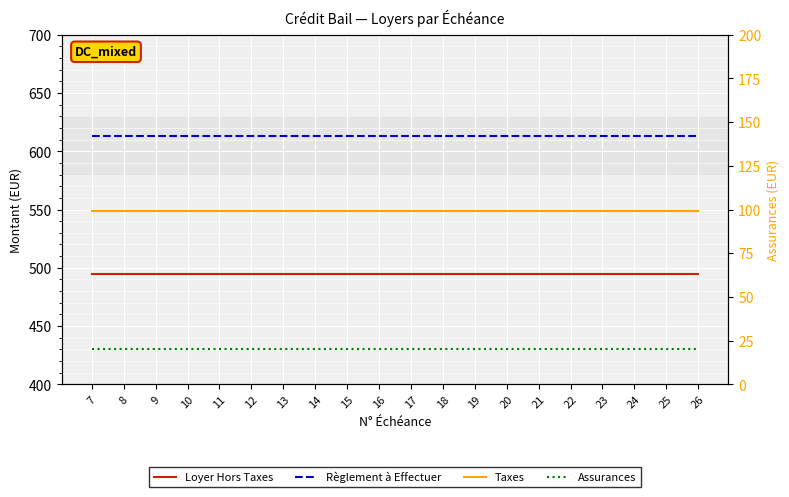

Which label corresponds to the smallest value in the chart?

7